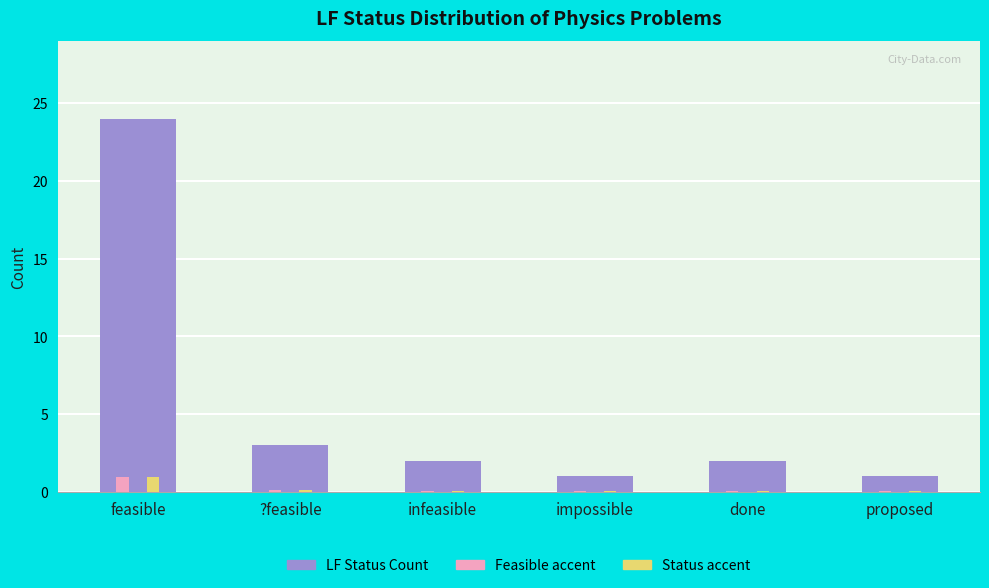

At which category is the sum across all series the highest?

feasible